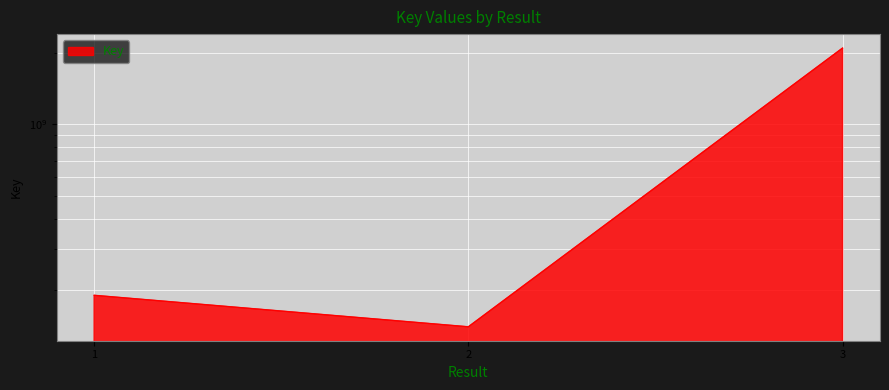

Rank the categories by value from highest to lowest.

3, 1, 2